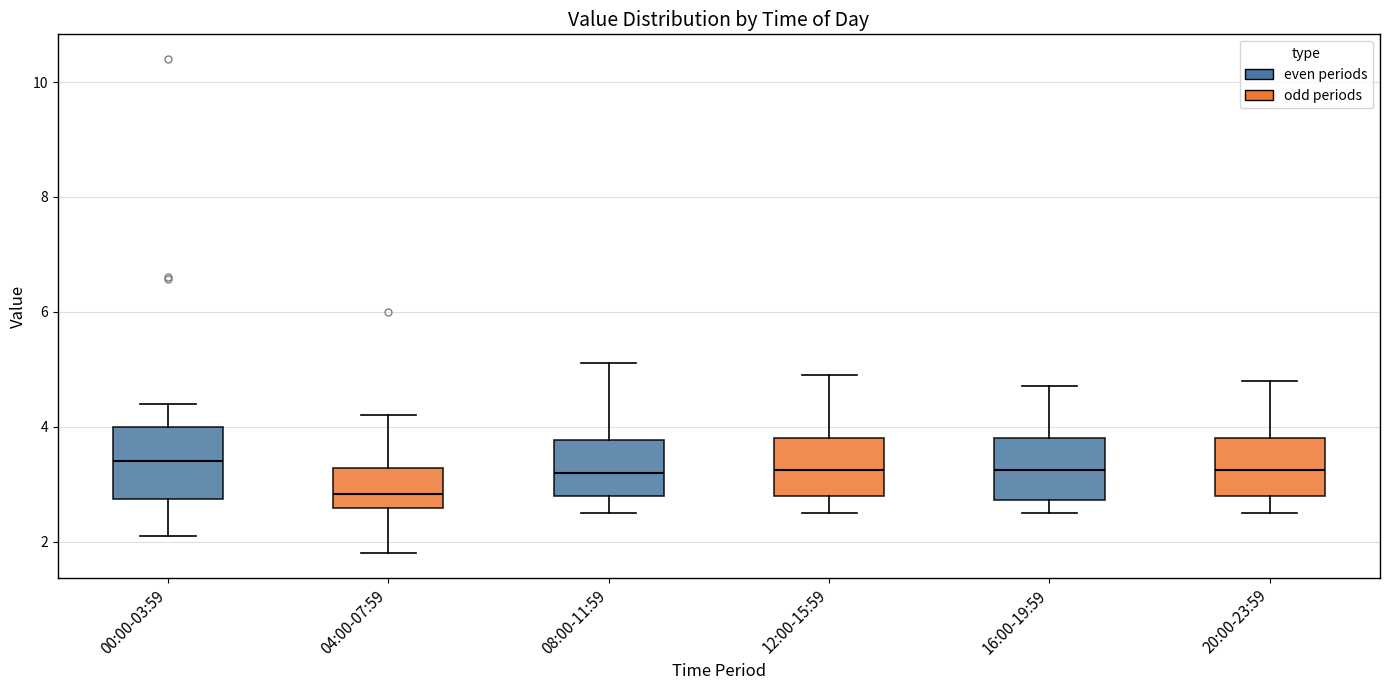

Reading left to right, transcribe this box plot: for each box, give where its median line is, the range the box spans, and where its two whiskers end, as read against the y-axis. The values are not printed on the chart, so give them approximately, as read against the axis.

00:00-03:59: median 3.4, box 2.8 to 4.0, whiskers 2.2 to 4.4
04:00-07:59: median 2.8, box 2.6 to 3.2, whiskers 1.8 to 4.2
08:00-11:59: median 3.2, box 2.8 to 3.8, whiskers 2.6 to 5.2
12:00-15:59: median 3.2, box 2.8 to 3.8, whiskers 2.6 to 5.0
16:00-19:59: median 3.2, box 2.8 to 3.8, whiskers 2.6 to 4.8
20:00-23:59: median 3.2, box 2.8 to 3.8, whiskers 2.6 to 4.8